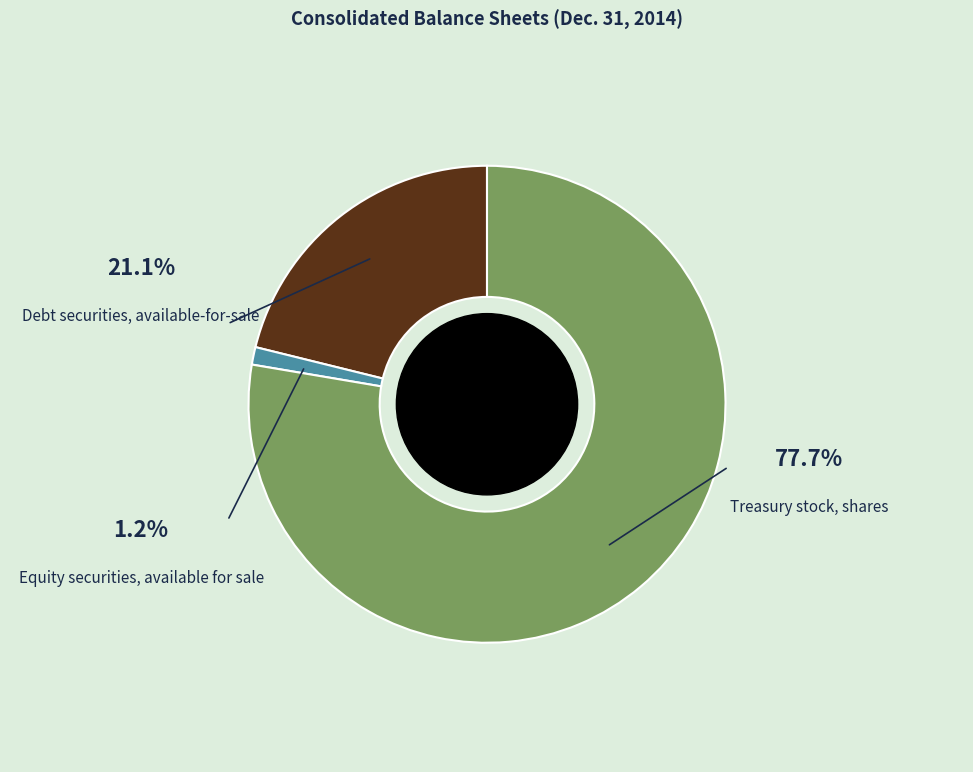

Does any single category account for the majority?

Yes